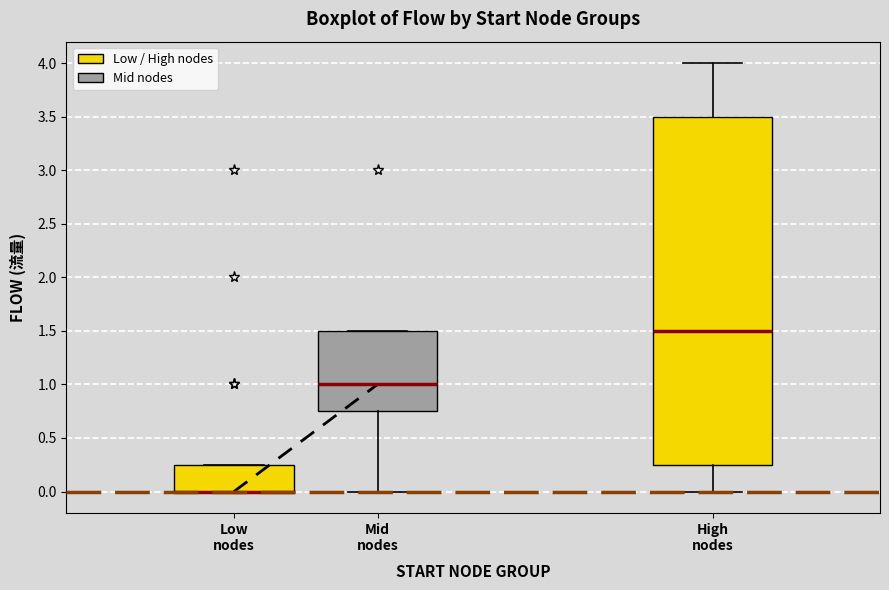

Reading left to right, read every box against the y-axis: the position of its median line, the range the box covers, and the ends of its whiskers. The values are not printed on the chart, so give them approximately, as read against the axis.

Low nodes: median 0.00 (drawn on the box's lower edge), box 0.00 to 0.25, whiskers 0.00 to 0.25
Mid nodes: median 1.00, box 0.75 to 1.50, whiskers 0.00 to 1.50
High nodes: median 1.50, box 0.25 to 3.50, whiskers 0.00 to 4.00